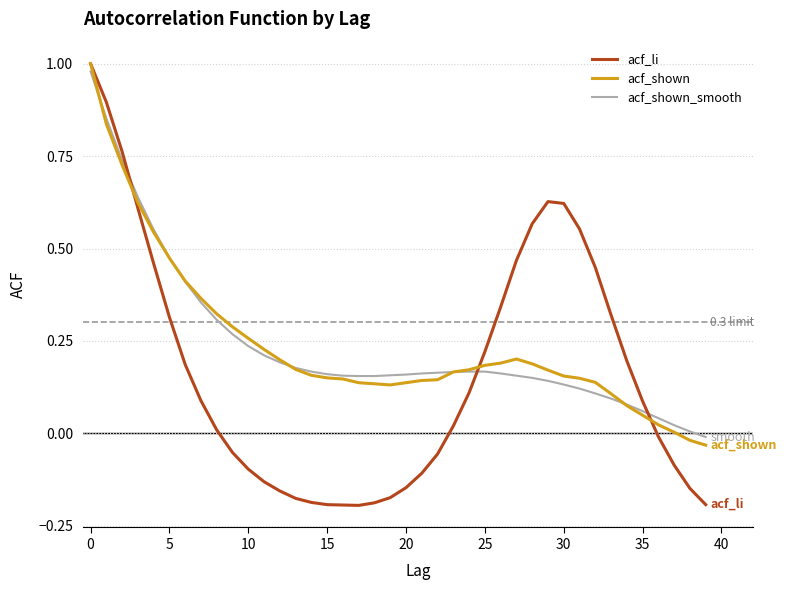

Which series has the widest spread of values?

acf_li